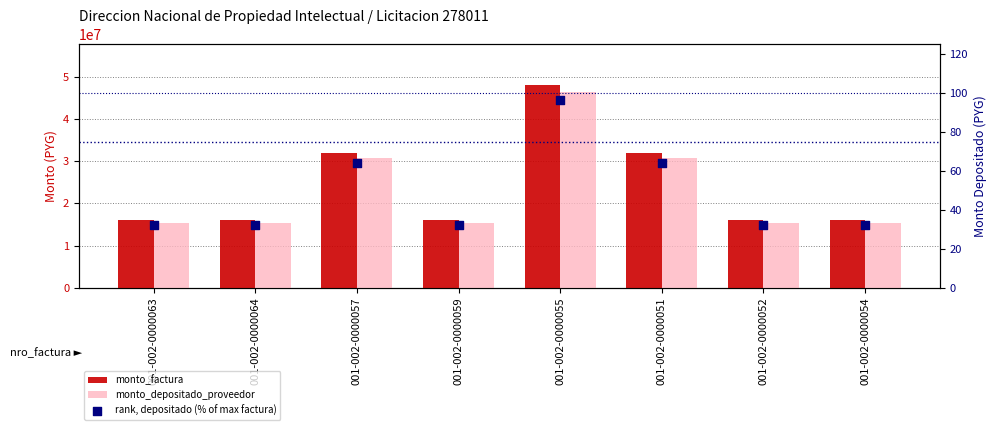

At how many categories does at least one series exceed 24037041?

3